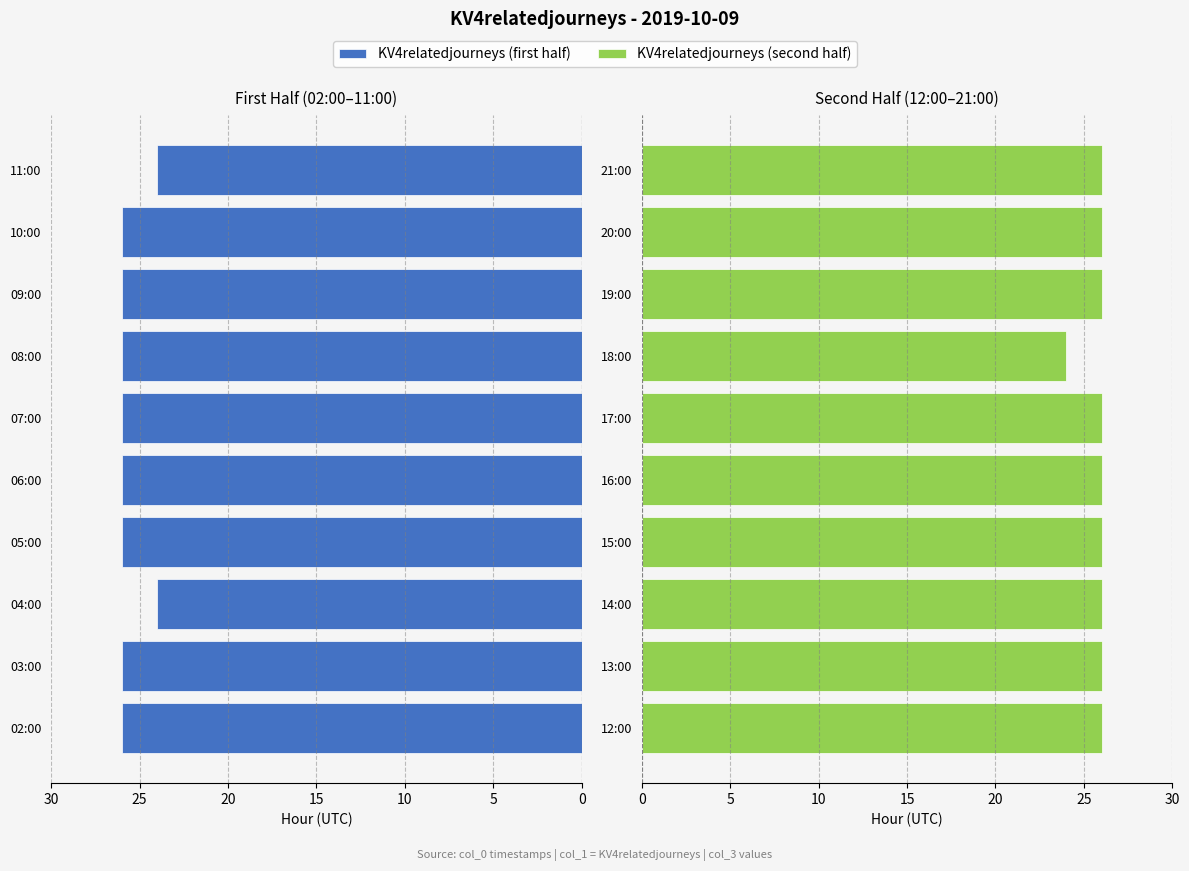

Is it true that KV4relatedjourneys (first half) equals 42 at 06:00?

False